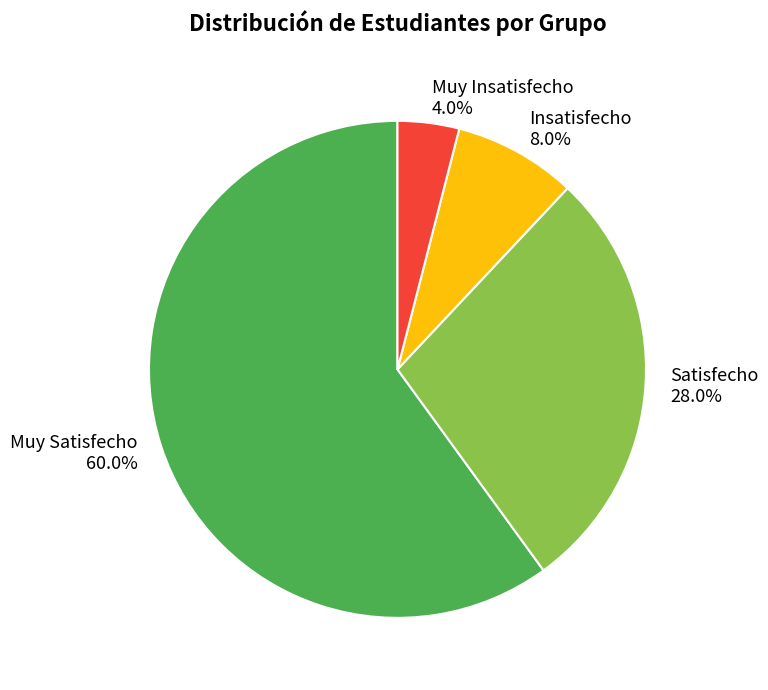

Rank the categories by value from lowest to highest.

Muy Insatisfecho, Insatisfecho, Satisfecho, Muy Satisfecho